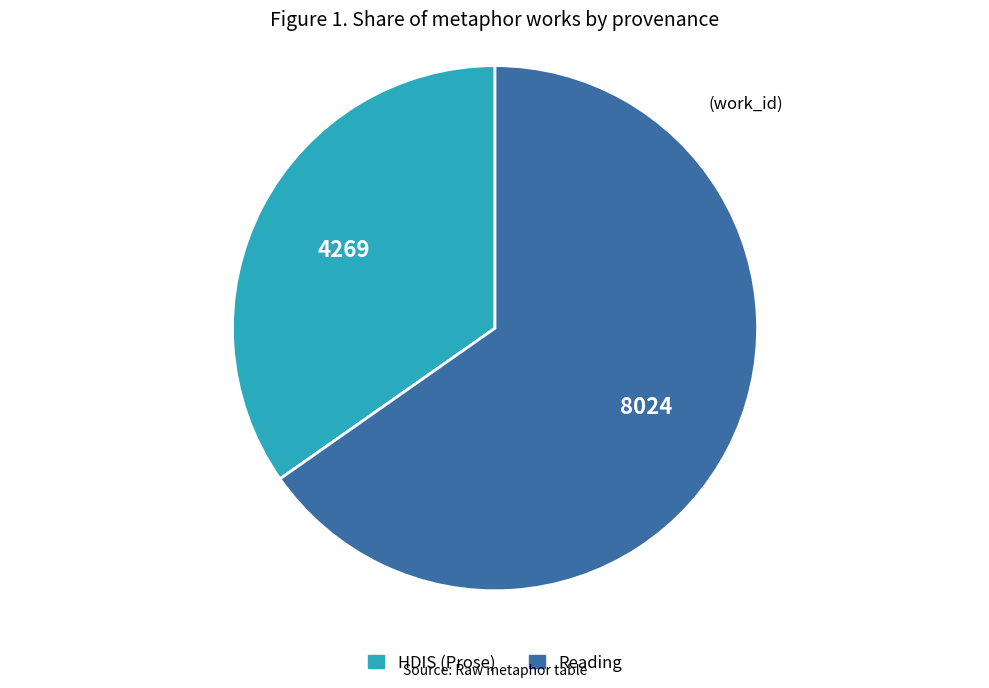

What is the smallest slice in the pie chart?

HDIS (Prose)